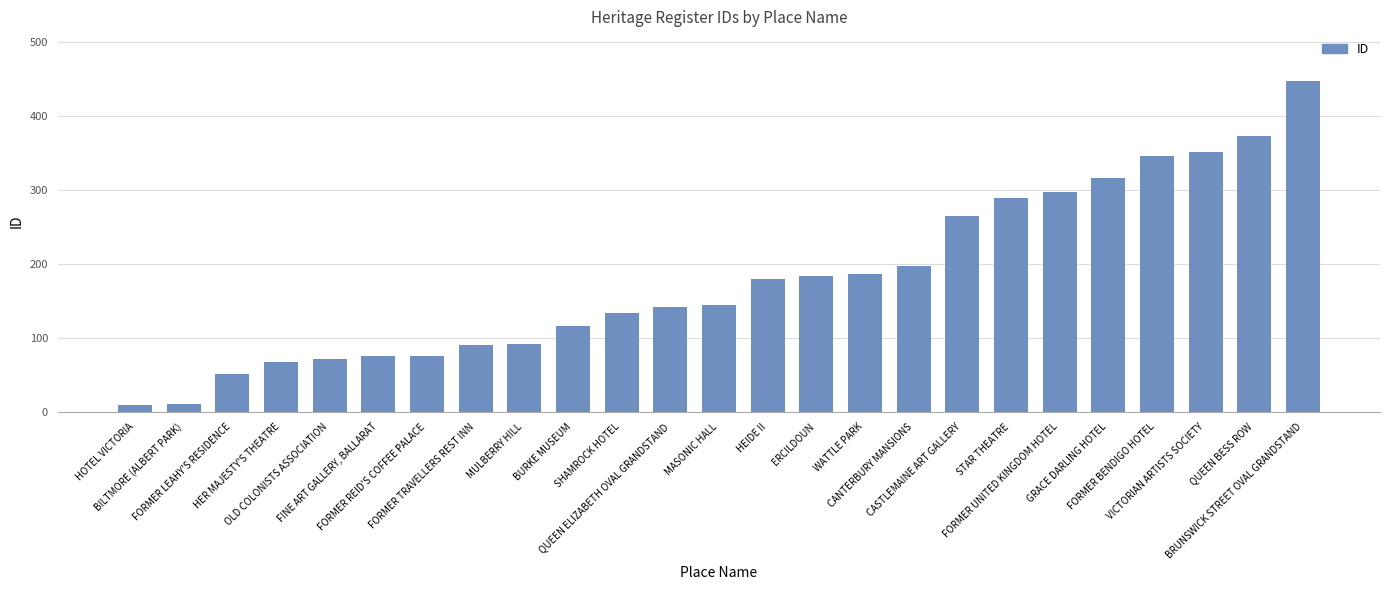

What is the greatest value displayed?

447